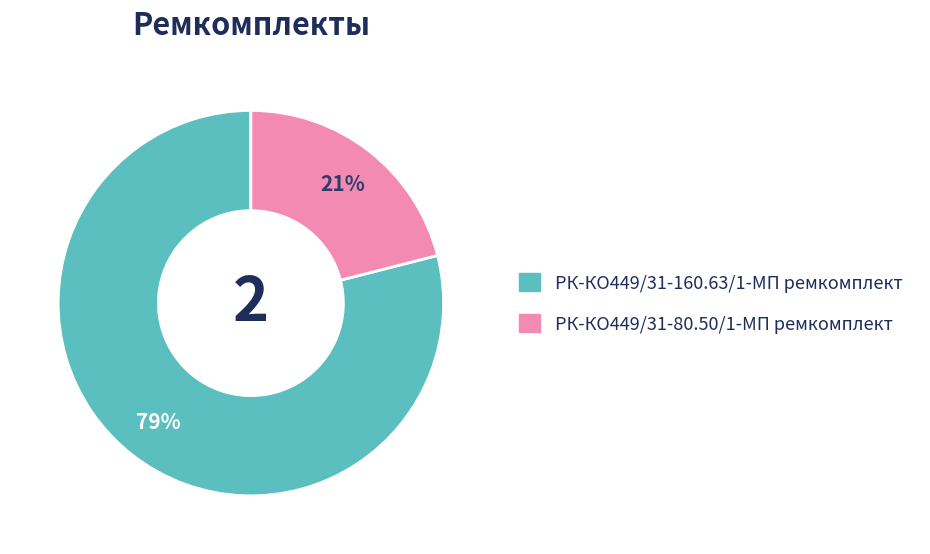

What is the ratio of the value at РК-КО449/31-80.50/1-МП ремкомплект to the value at РК-КО449/31-160.63/1-МП ремкомплект?

0.3